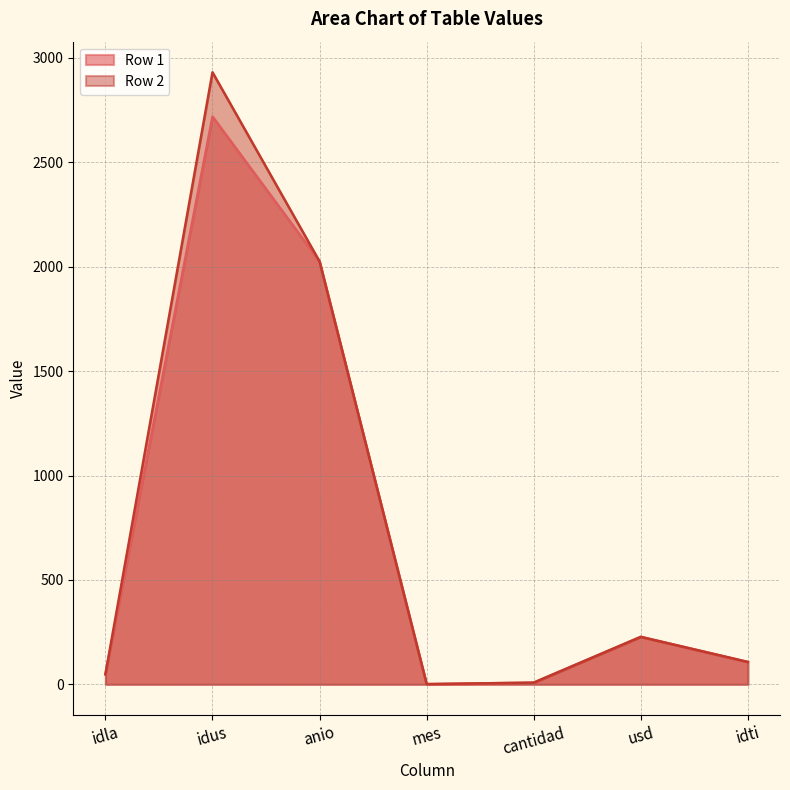

Reading right to left, transcribe all the data shown in this chart.

Row 1: idti=107.0	usd=227.3	cantidad=8.0	mes=1.0	anio=2025.0	idus=2719.0	idla=48.0
Row 2: idti=107.0	usd=227.3	cantidad=8.0	mes=1.0	anio=2025.0	idus=2931.0	idla=48.0